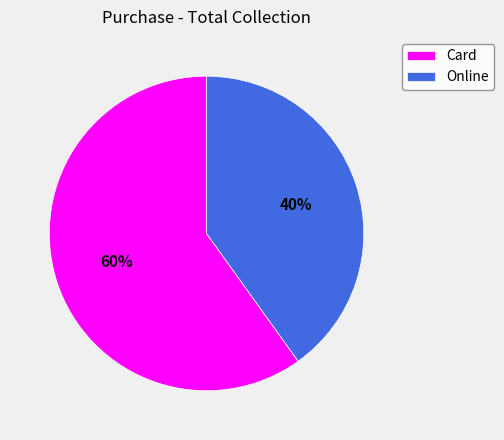

How many segments does this pie chart have?

2